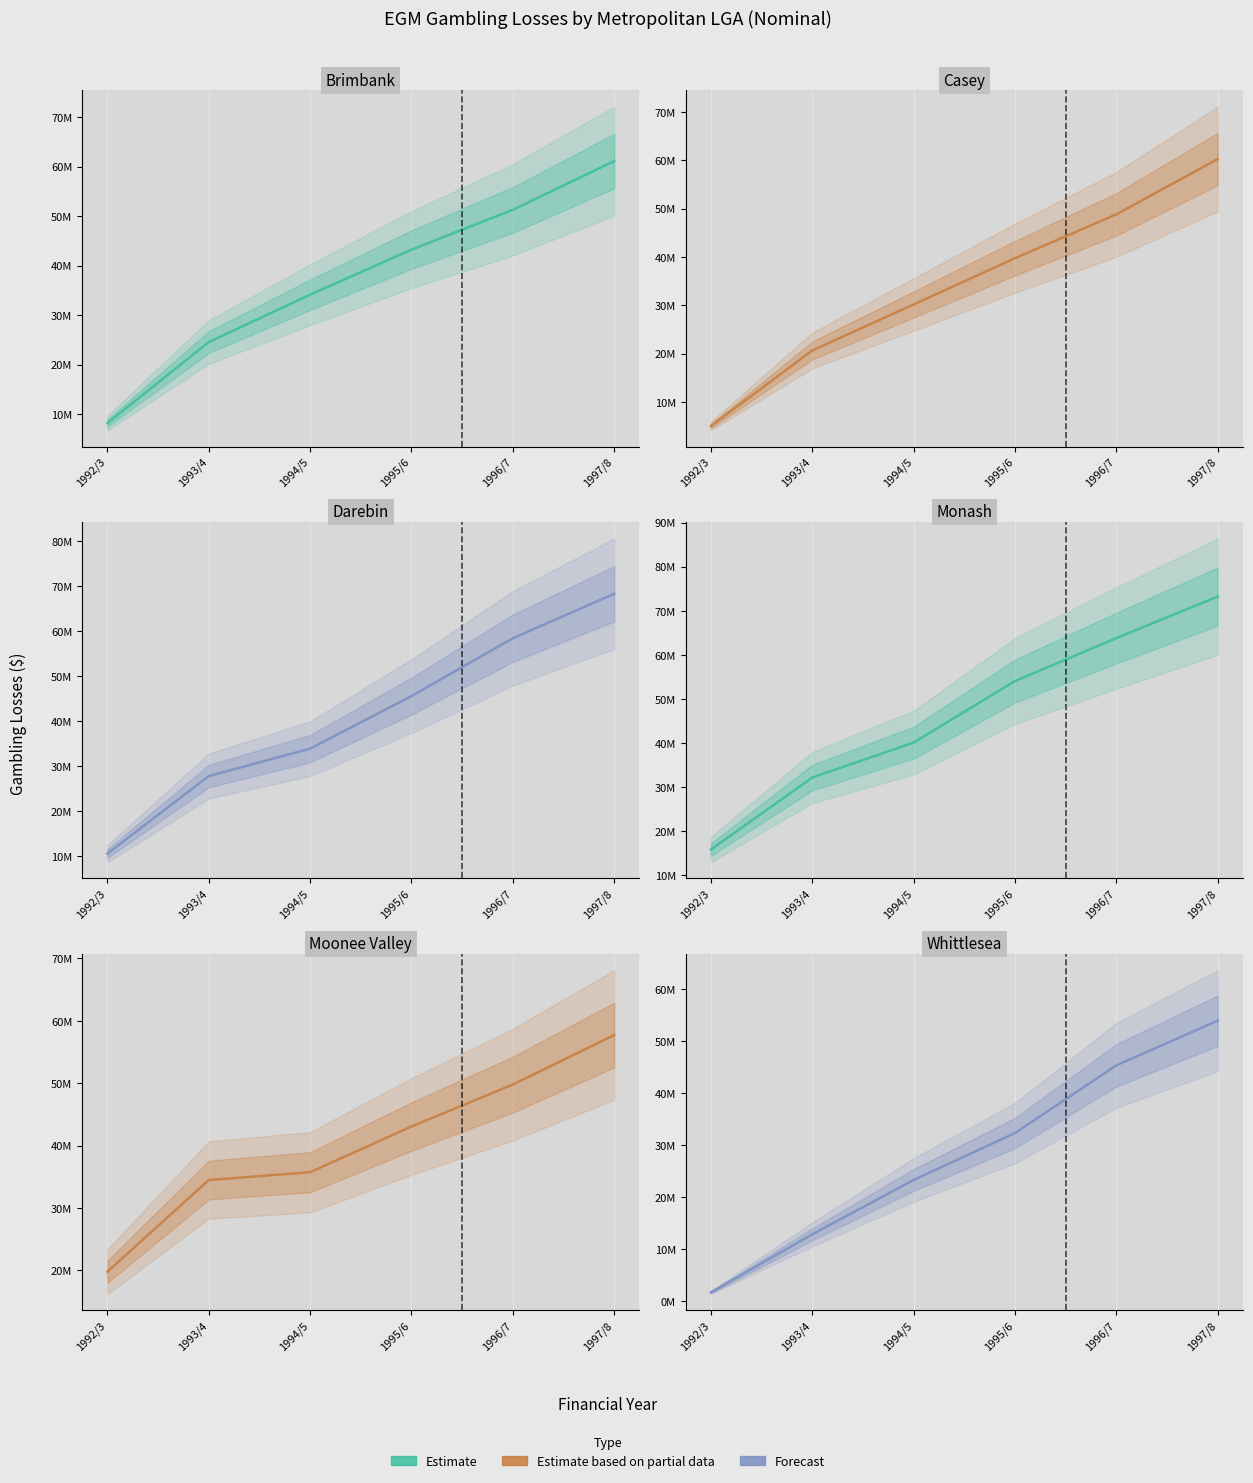

What is the greatest value displayed?

73234749